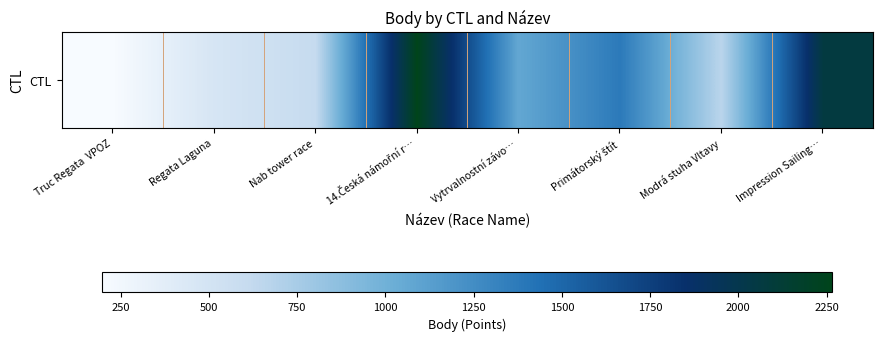

What value does the data have at Primátorský štít, to the nearest 10?

1380